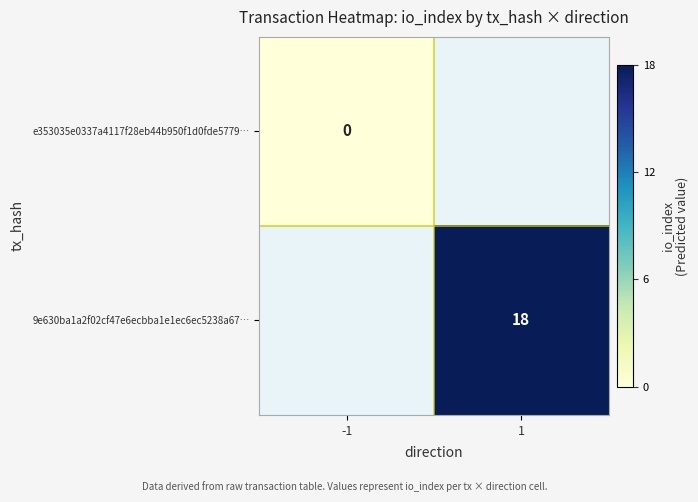

Which label corresponds to the largest value in the chart?

1